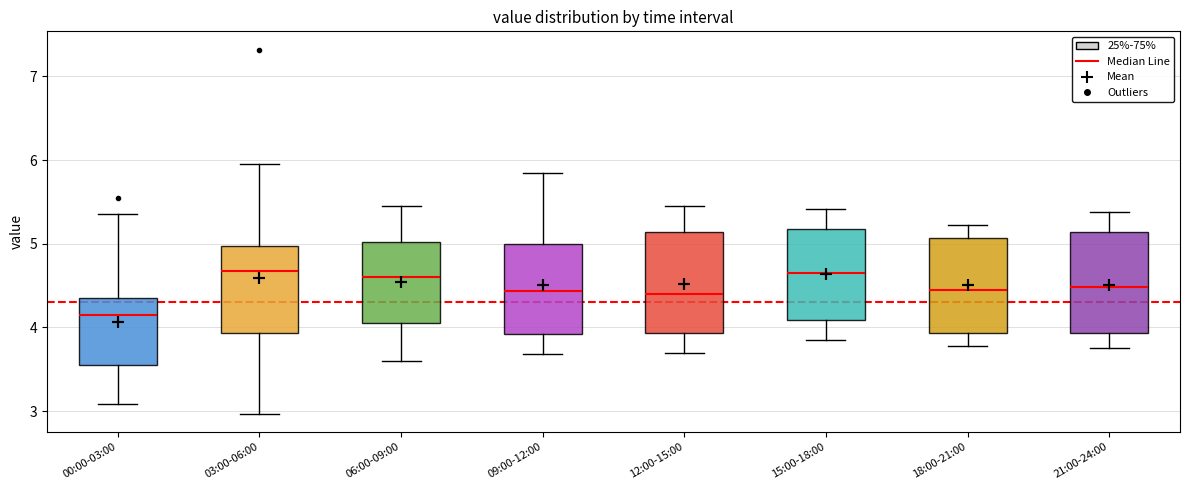

Reading left to right, read every box against the y-axis: the position of its median line, the range the box covers, and the ends of its whiskers. The values are not printed on the chart, so give them approximately, as read against the axis.

00:00-03:00: median 4.2, box 3.6 to 4.4, whiskers 3.1 to 5.4
03:00-06:00: median 4.7, box 3.9 to 5.0, whiskers 3.0 to 6.0
06:00-09:00: median 4.6, box 4.1 to 5.0, whiskers 3.6 to 5.5
09:00-12:00: median 4.4, box 3.9 to 5.0, whiskers 3.7 to 5.9
12:00-15:00: median 4.4, box 3.9 to 5.1, whiskers 3.7 to 5.5
15:00-18:00: median 4.7, box 4.1 to 5.2, whiskers 3.9 to 5.4
18:00-21:00: median 4.5, box 3.9 to 5.1, whiskers 3.8 to 5.2
21:00-24:00: median 4.5, box 3.9 to 5.1, whiskers 3.8 to 5.4